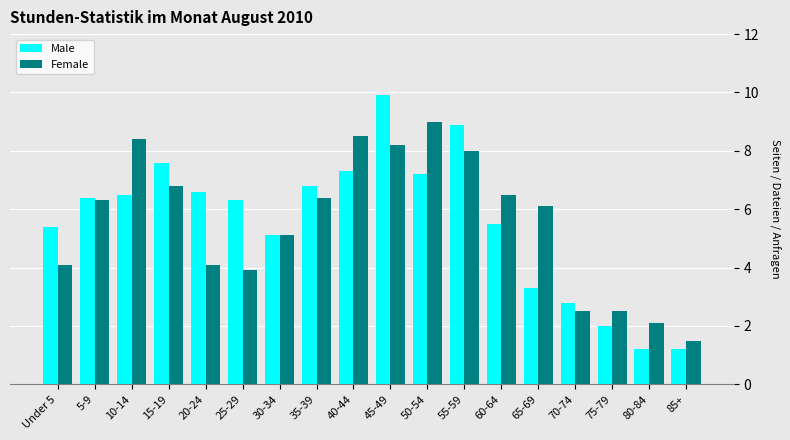

What is the label of the 8th bar from the left?

35-39